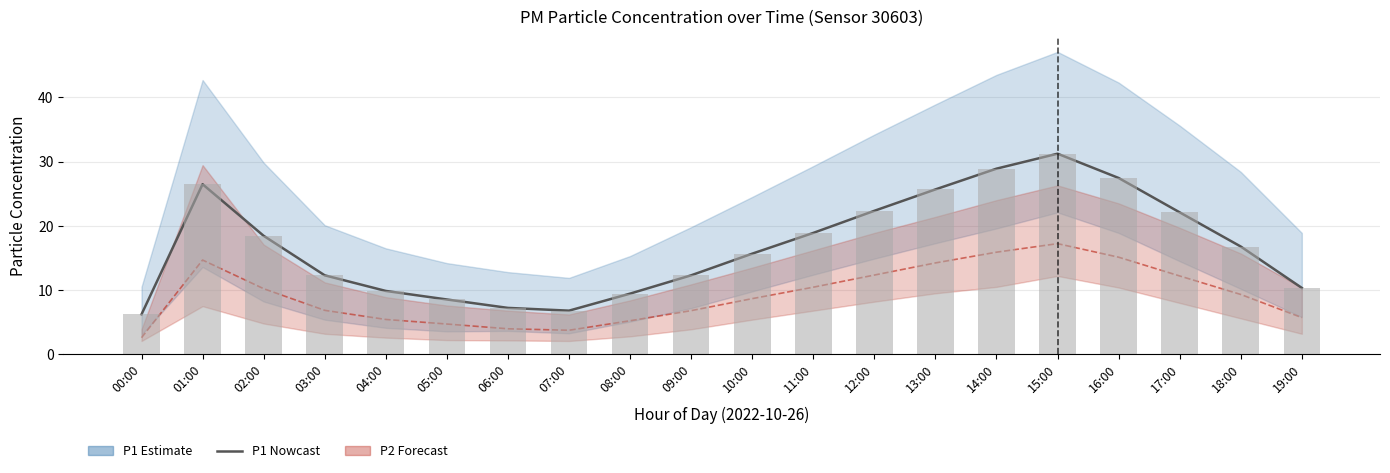

Reading left to right, extract all data points from this chart.

P1 Nowcast: 00:00=6.2	01:00=26.5	02:00=18.4	03:00=12.3	04:00=9.9	05:00=8.5	06:00=7.2	07:00=6.8	08:00=9.4	09:00=12.3	10:00=15.7	11:00=18.9	12:00=22.3	13:00=25.7	14:00=28.9	15:00=31.2	16:00=27.4	17:00=22.1	18:00=16.8	19:00=10.3
P2 Nowcast: 00:00=2.6	01:00=14.7	02:00=10.2	03:00=6.8	04:00=5.4	05:00=4.7	06:00=4.0	07:00=3.8	08:00=5.2	09:00=6.8	10:00=8.7	11:00=10.4	12:00=12.3	13:00=14.2	14:00=15.9	15:00=17.2	16:00=15.1	17:00=12.2	18:00=9.3	19:00=5.7
P1 (raw): 00:00=6.2	01:00=26.5	02:00=18.4	03:00=12.3	04:00=9.9	05:00=8.5	06:00=7.2	07:00=6.8	08:00=9.4	09:00=12.3	10:00=15.7	11:00=18.9	12:00=22.3	13:00=25.7	14:00=28.9	15:00=31.2	16:00=27.4	17:00=22.1	18:00=16.8	19:00=10.3